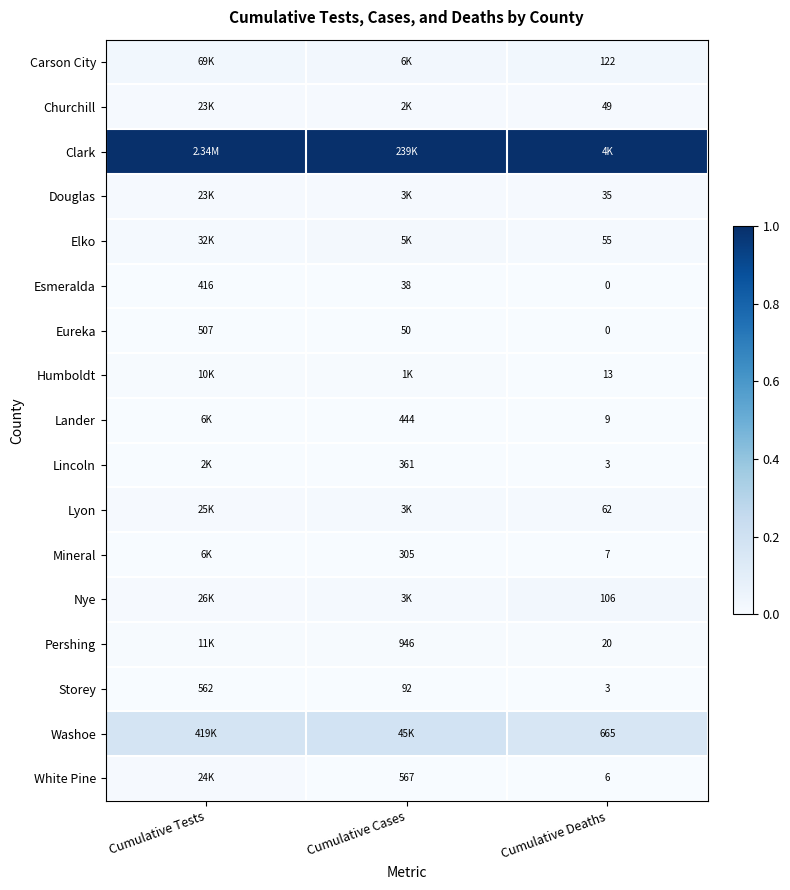

The White Pine series shows 0.0 at Cumulative Tests. True or false?

False